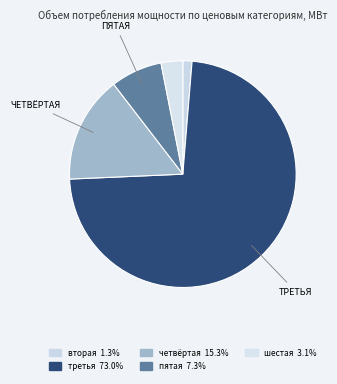

Count the number of slices in the pie.

5